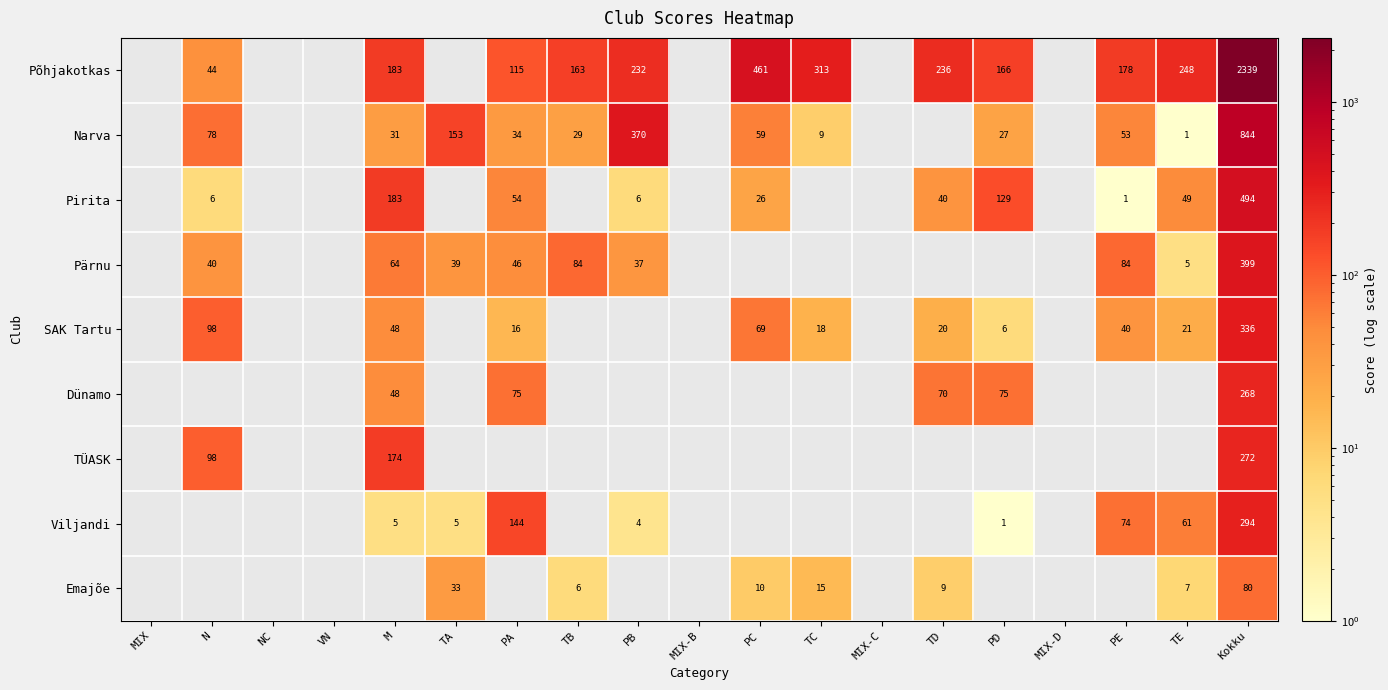

Is it true that Pärnu equals 399 at Kokku?

True